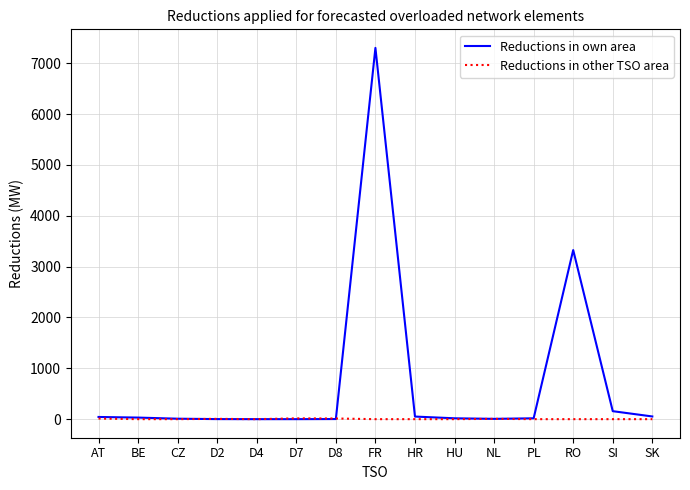

What is the maximum value for Reductions in own area?

7301